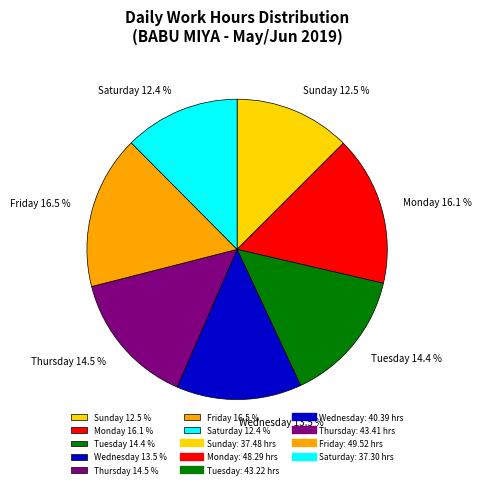

Is the sum of Thursday 14.5 % and Saturday 12.4 % greater than half?

No